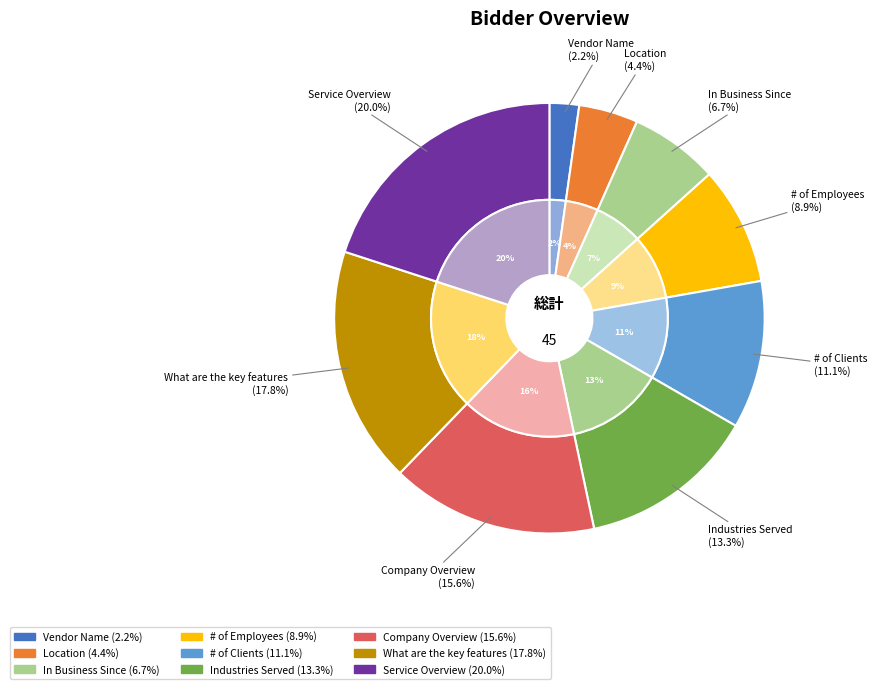

To the nearest percent, what is the combined percentage of In Business Since and Industries Served?

20%